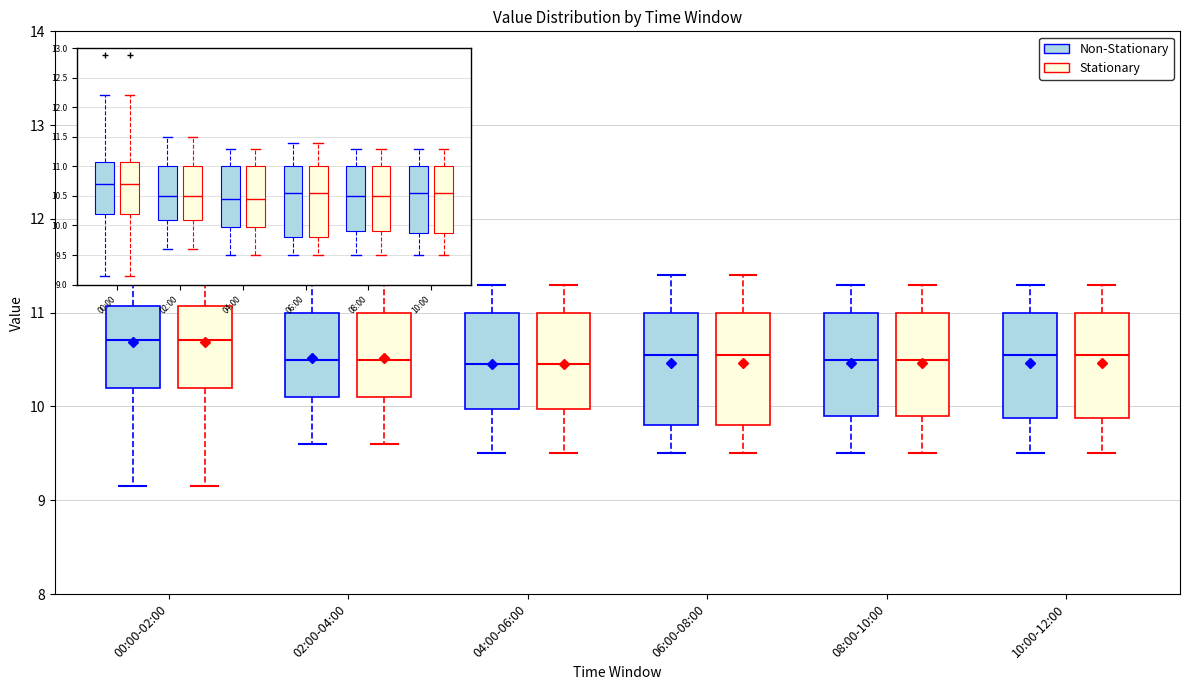

Reading left to right, transcribe this box plot: for each box, give where its median line is, the range the box spans, and where its two whiskers end, as read against the y-axis. The values are not printed on the chart, so give them approximately, as read against the axis.

00:00-02:00 (Non-Stationary): median 10.7, box 10.2 to 11.1, whiskers 9.2 to 12.2
00:00-02:00 (Stationary): median 10.7, box 10.2 to 11.1, whiskers 9.2 to 12.2
02:00-04:00 (Non-Stationary): median 10.5, box 10.1 to 11.0, whiskers 9.6 to 11.5
02:00-04:00 (Stationary): median 10.5, box 10.1 to 11.0, whiskers 9.6 to 11.5
04:00-06:00 (Non-Stationary): median 10.5, box 10.0 to 11.0, whiskers 9.5 to 11.3
04:00-06:00 (Stationary): median 10.5, box 10.0 to 11.0, whiskers 9.5 to 11.3
06:00-08:00 (Non-Stationary): median 10.6, box 9.8 to 11.0, whiskers 9.5 to 11.4
06:00-08:00 (Stationary): median 10.6, box 9.8 to 11.0, whiskers 9.5 to 11.4
08:00-10:00 (Non-Stationary): median 10.5, box 9.9 to 11.0, whiskers 9.5 to 11.3
08:00-10:00 (Stationary): median 10.5, box 9.9 to 11.0, whiskers 9.5 to 11.3
10:00-12:00 (Non-Stationary): median 10.6, box 9.9 to 11.0, whiskers 9.5 to 11.3
10:00-12:00 (Stationary): median 10.6, box 9.9 to 11.0, whiskers 9.5 to 11.3